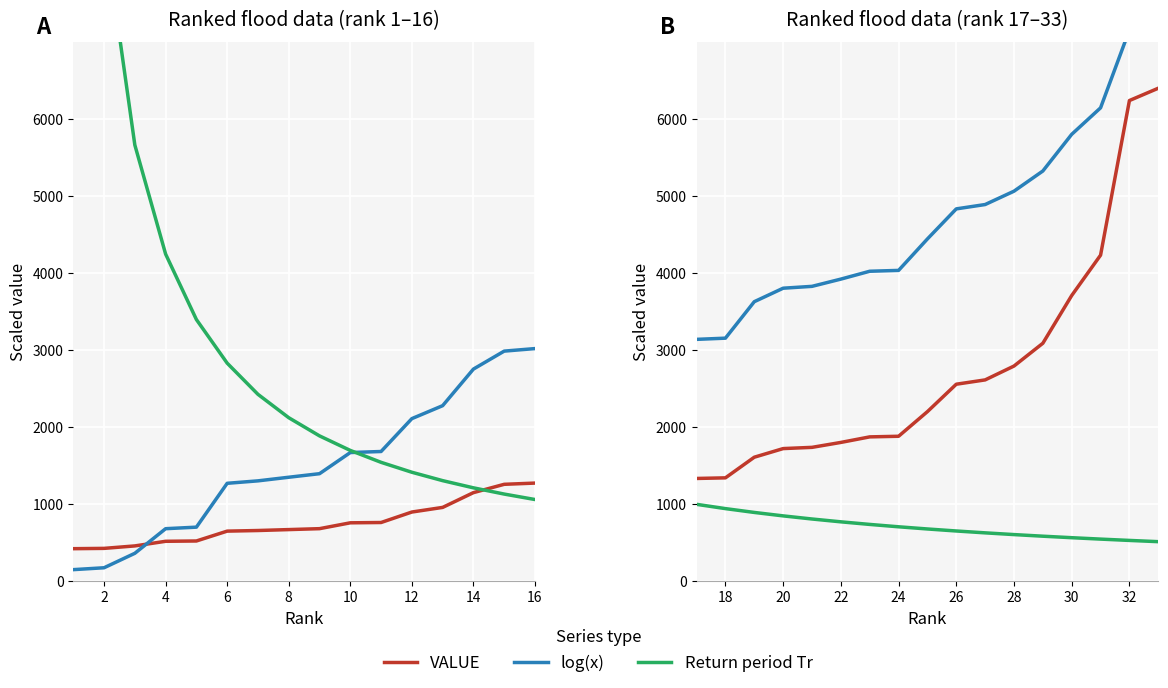

What is the sum of all log(x) values?

80475.2